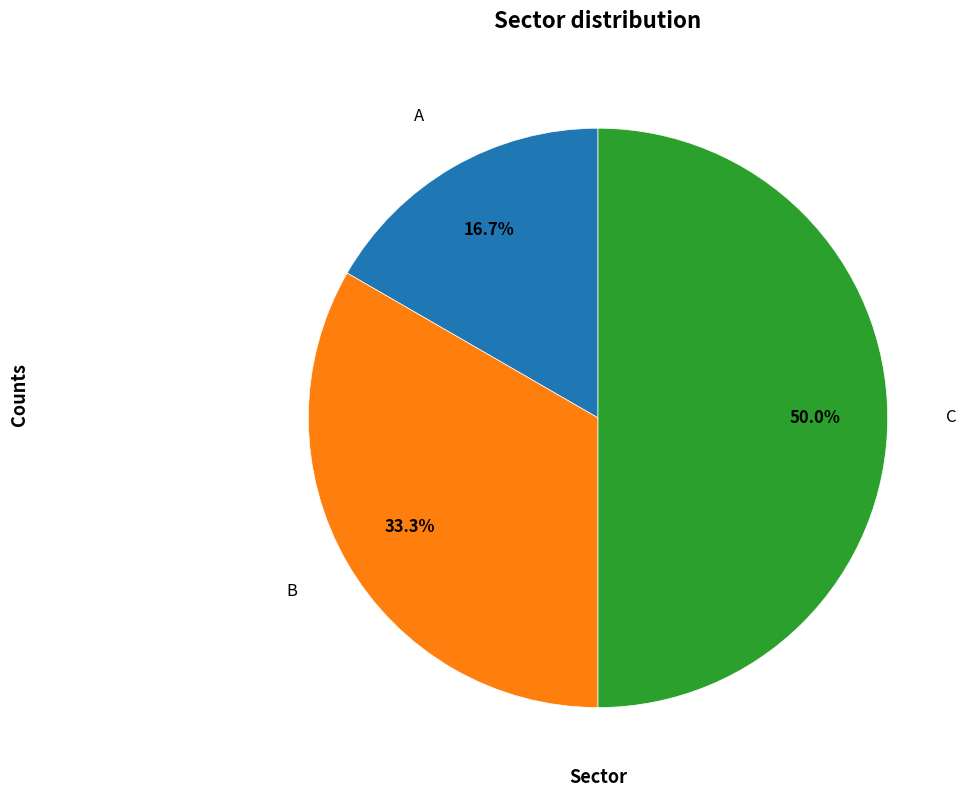

Rank the categories by value from lowest to highest.

A, B, C